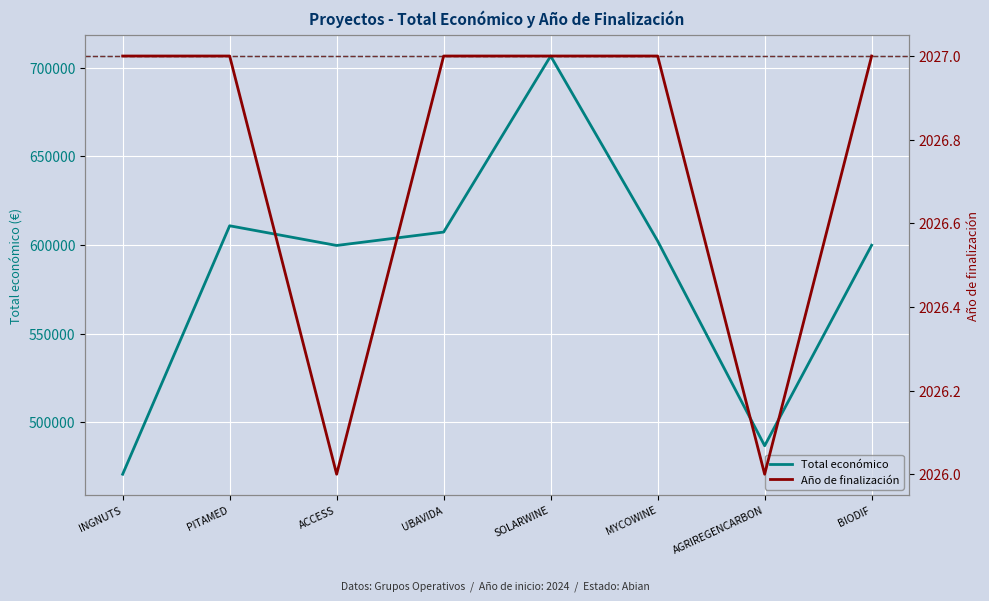

True or false: Total económico and Año de finalización intersect in this chart.

False